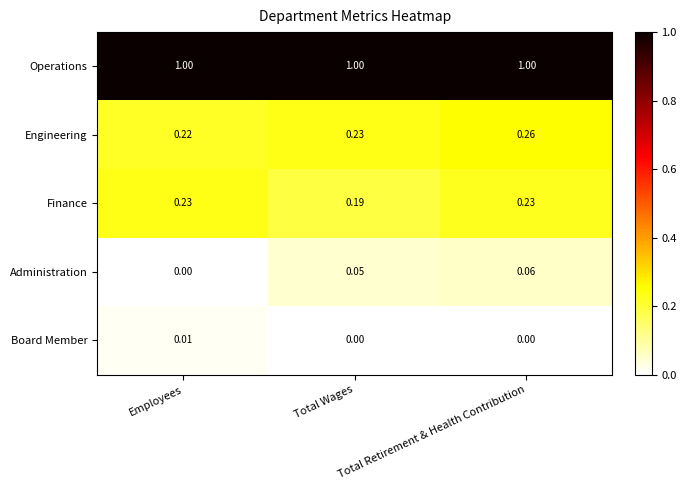

At which category is the sum across all series the highest?

Total Retirement & Health Contribution